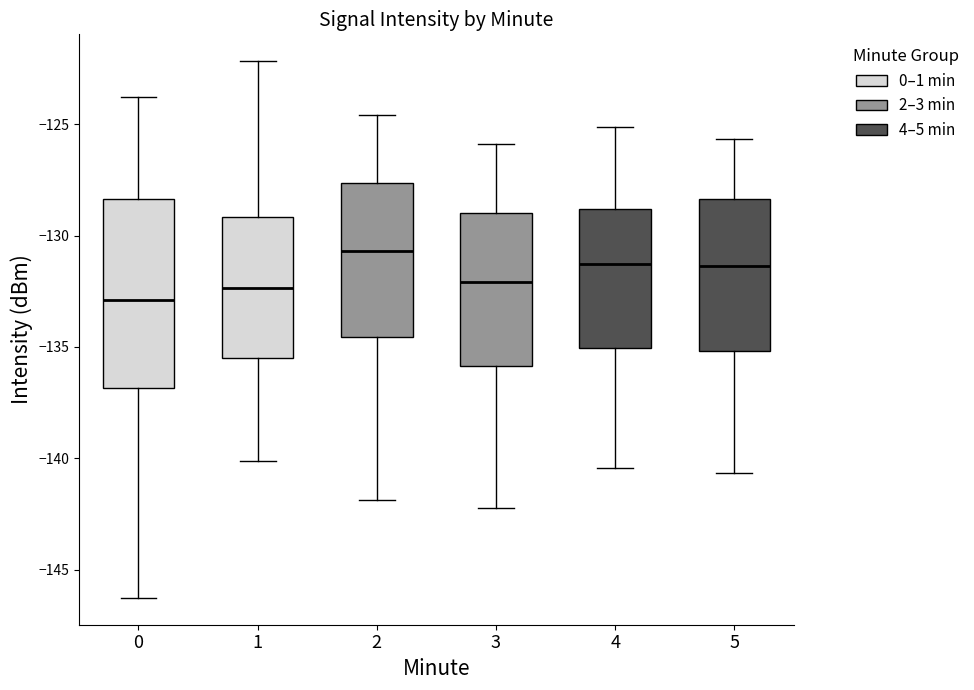

Which box has the highest median line?

2